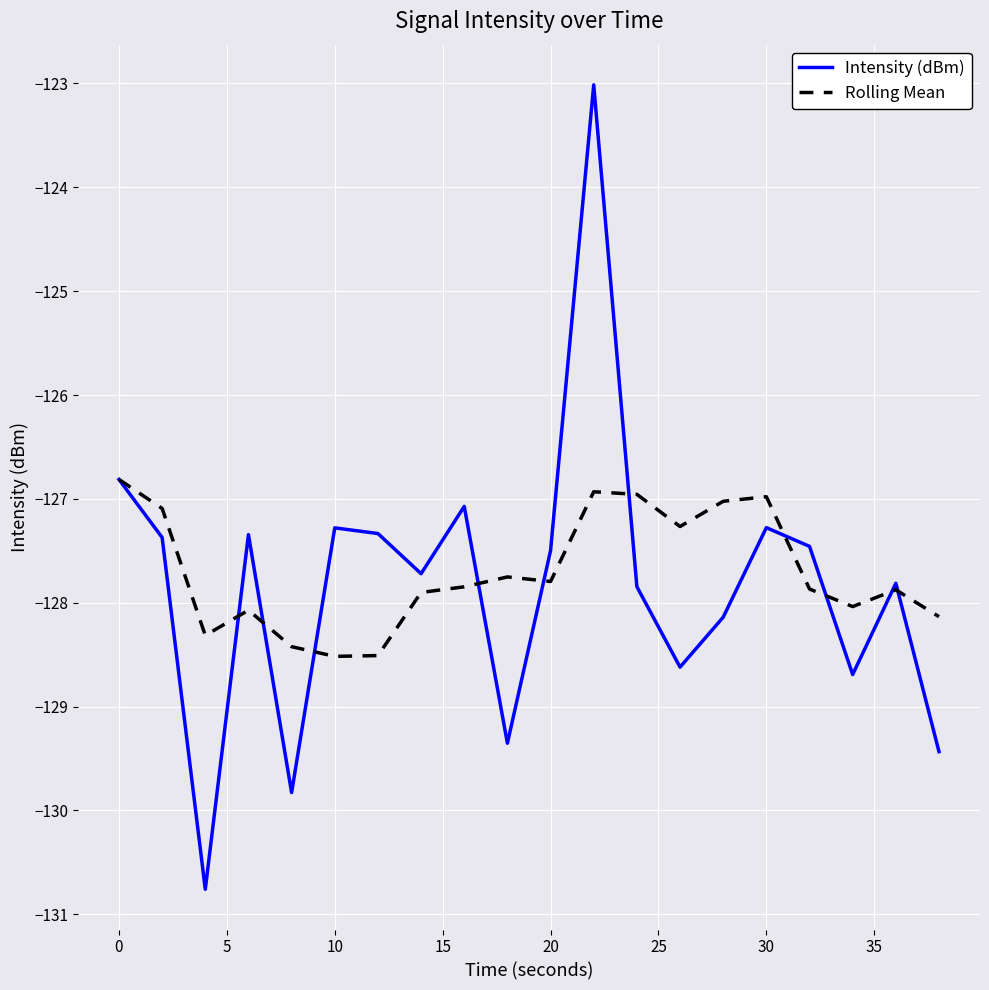

What is the maximum value for Intensity (dBm)?

-123.0